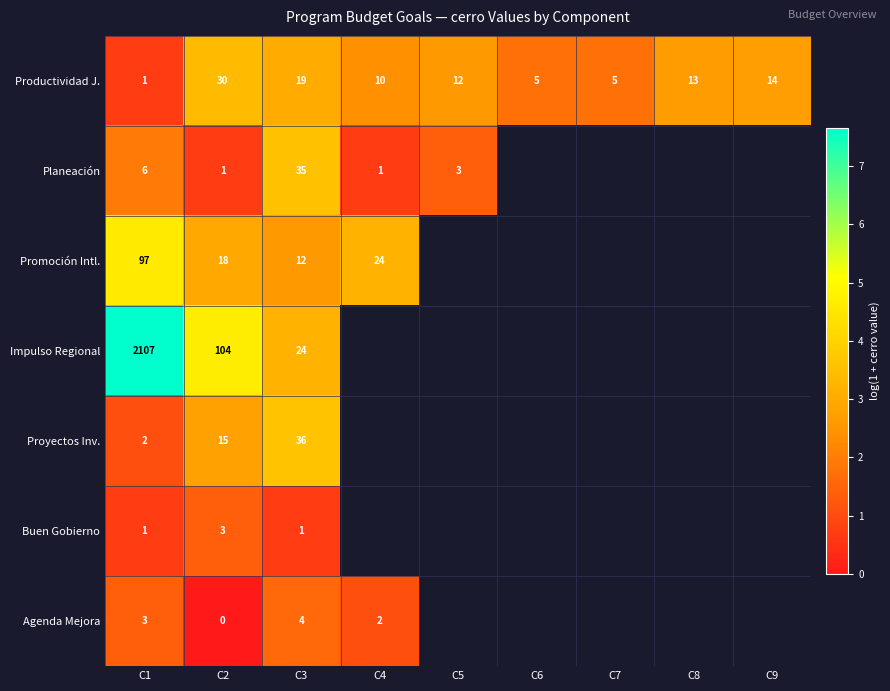

Count the number of categories in the chart.

9